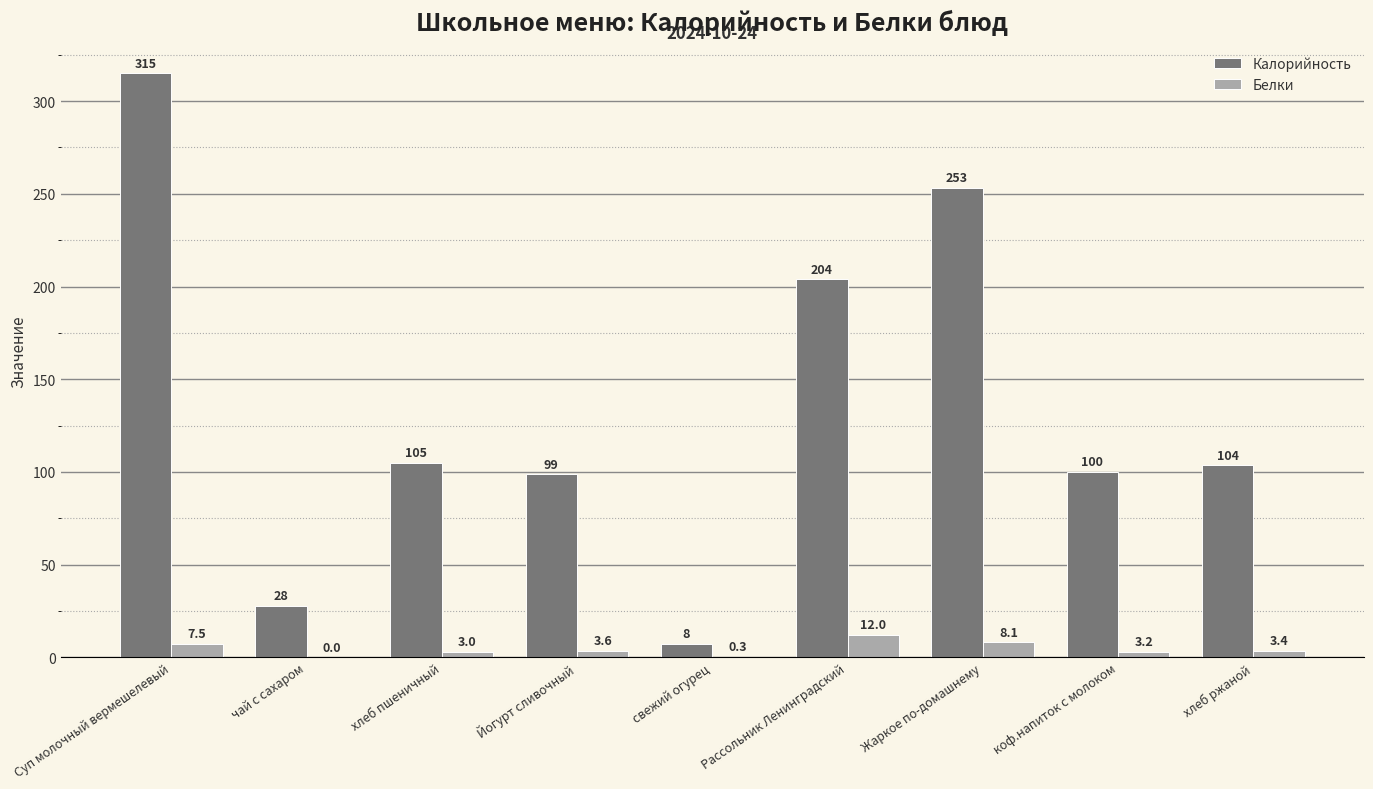

Which series has the largest total across all categories?

Калорийность